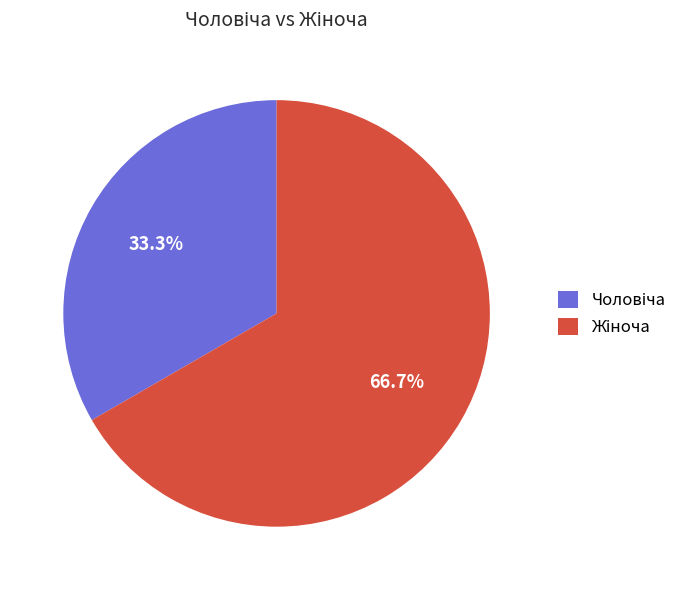

Does any single category account for the majority?

Yes